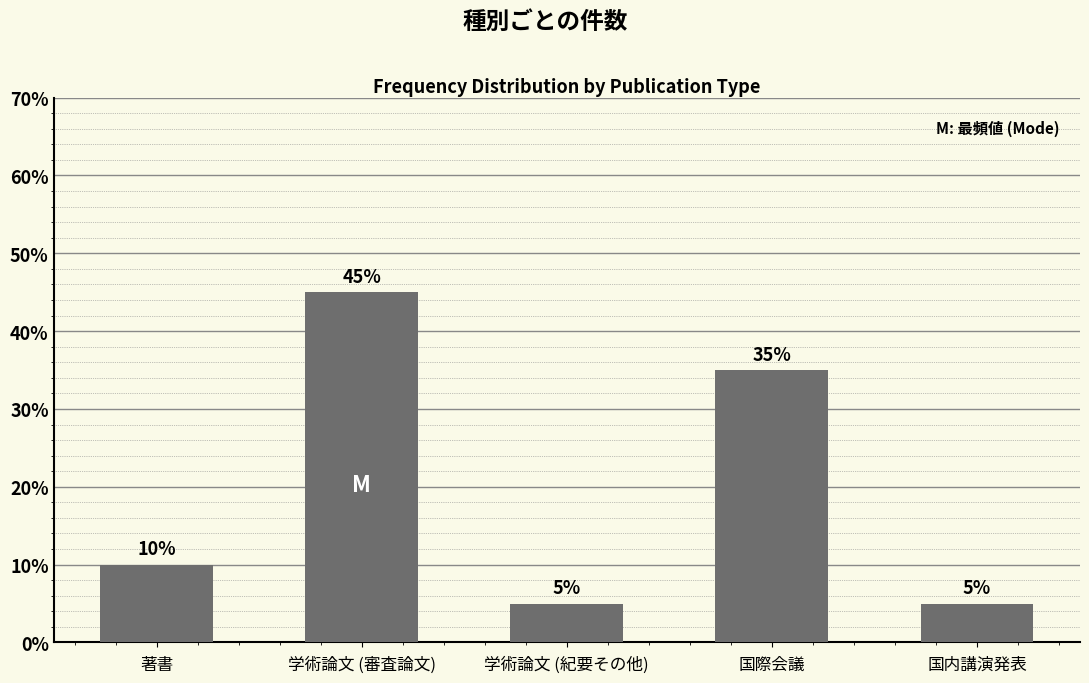

How many values are between 5 and 35?

4